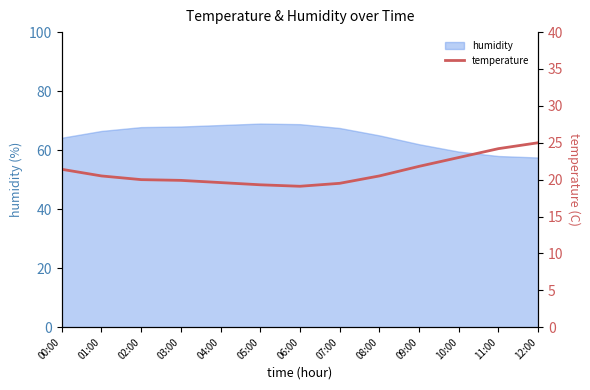

What position from the left is 02:00?

3